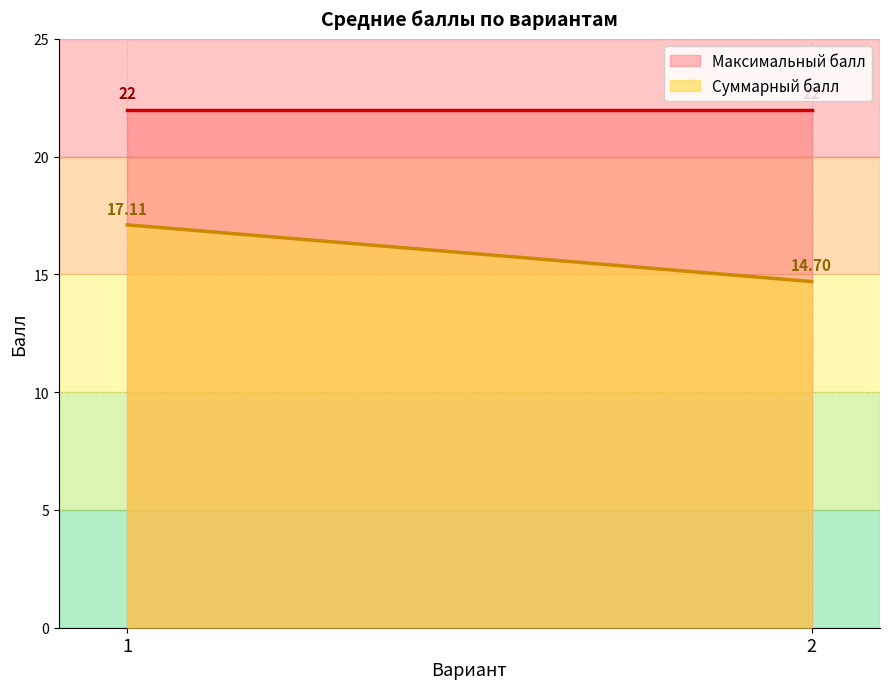

Which series has the largest total across all categories?

Максимальный балл